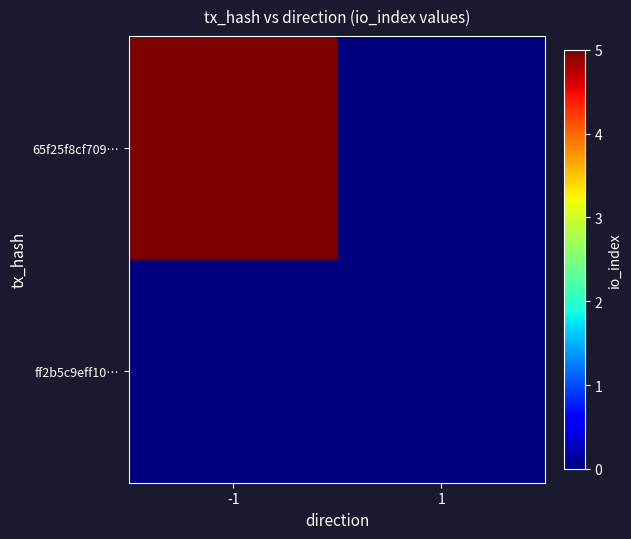

Rank the series at -1 from highest to lowest value.

65f25f8cf709…, ff2b5c9eff10…